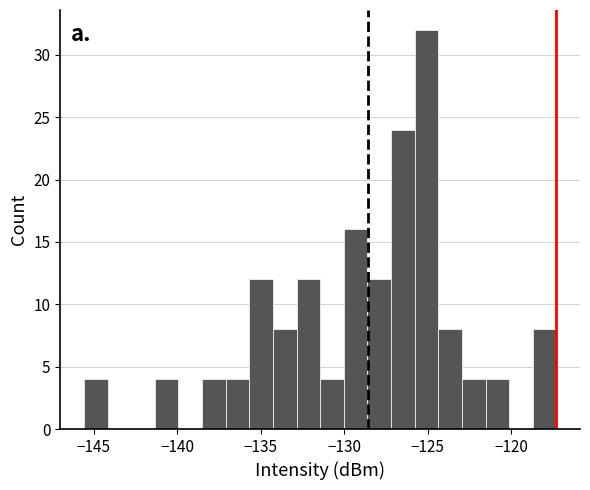

Read against the x-axis, roughly where is the centre of the tallest bar?

-125.0